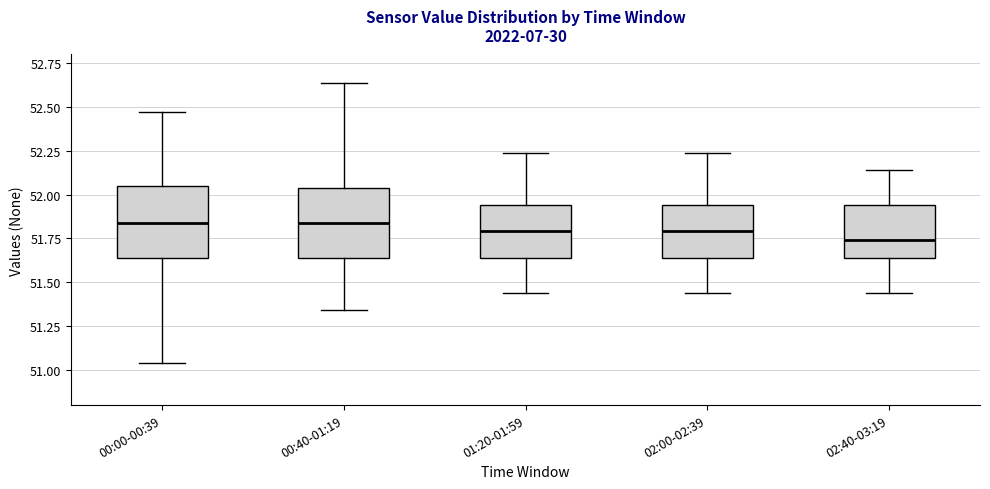

Reading left to right, transcribe this box plot: for each box, give where its median line is, the range the box spans, and where its two whiskers end, as read against the y-axis. The values are not printed on the chart, so give them approximately, as read against the axis.

00:00-00:39: median 51.85, box 51.65 to 52.05, whiskers 51.05 to 52.45
00:40-01:19: median 51.85, box 51.65 to 52.05, whiskers 51.35 to 52.65
01:20-01:59: median 51.80, box 51.65 to 51.95, whiskers 51.45 to 52.25
02:00-02:39: median 51.80, box 51.65 to 51.95, whiskers 51.45 to 52.25
02:40-03:19: median 51.75, box 51.65 to 51.95, whiskers 51.45 to 52.15